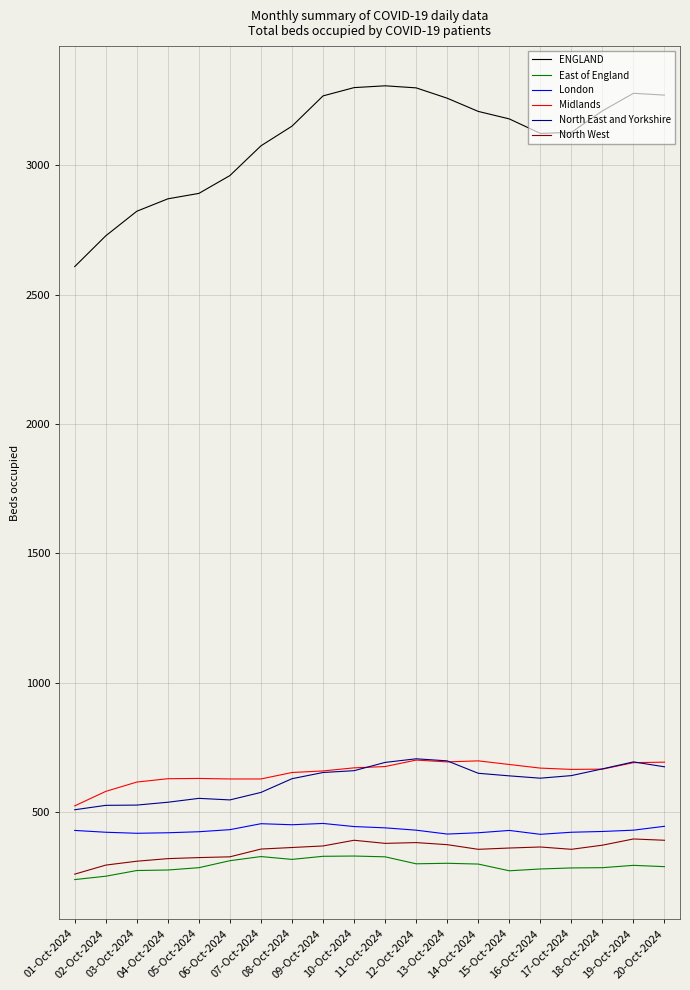

Count the number of categories in the chart.

20